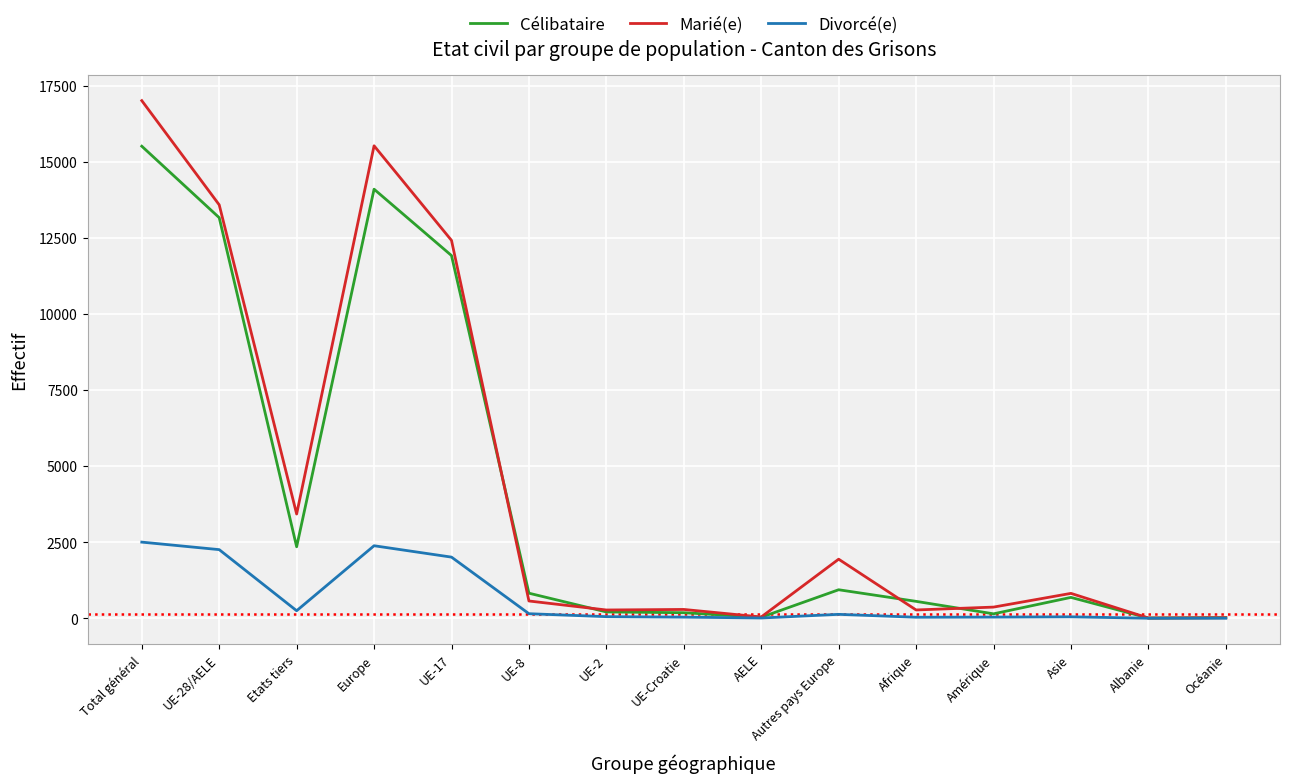

True or false: Marié(e) and Célibataire cross at least once.

True